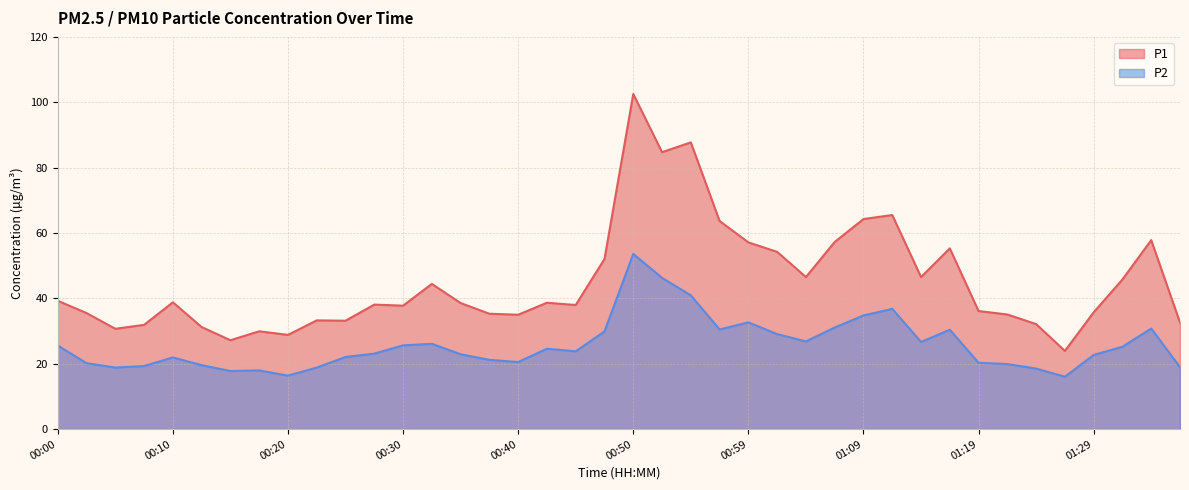

At 01:29, list the series in order from largest to smallest.

P1, P2